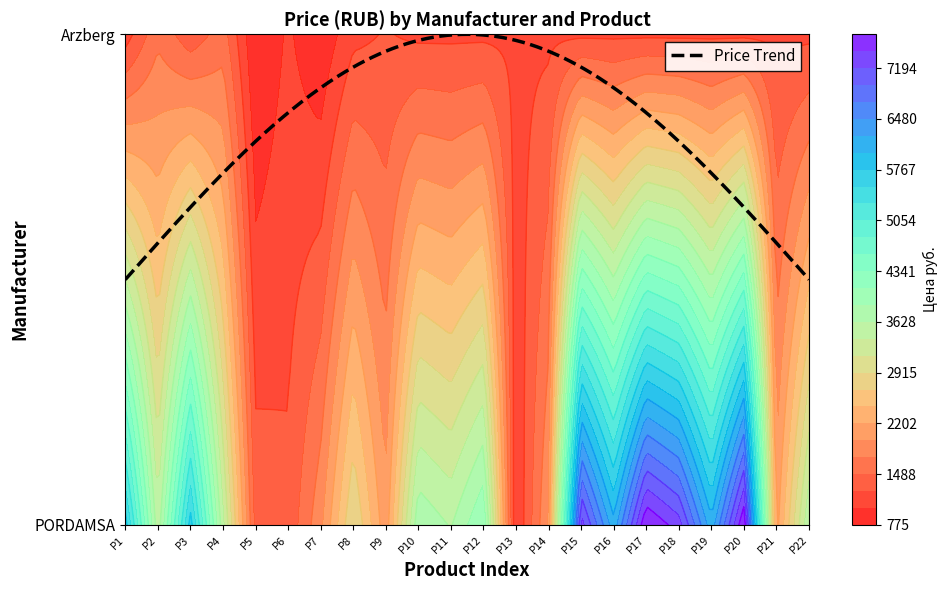

Which series has the largest total across all categories?

PORDAMSA